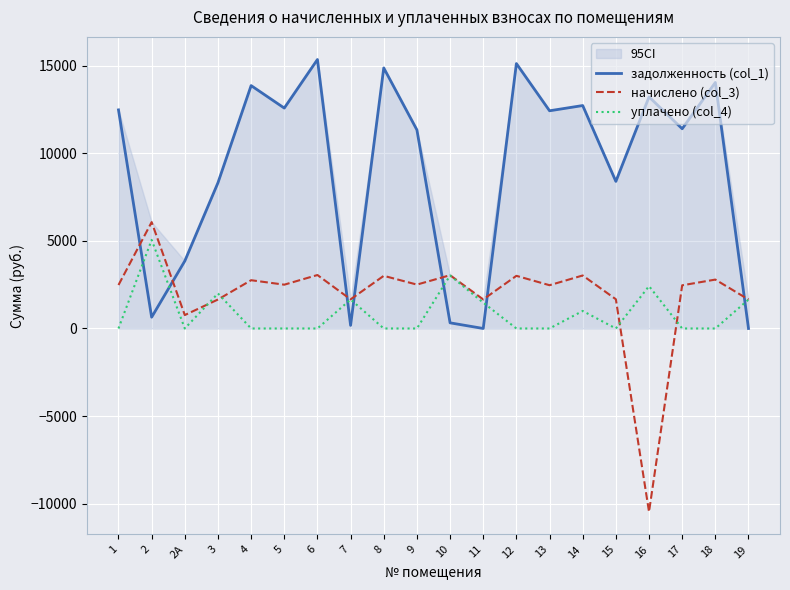

What is the total value across all series at 13?

14899.0